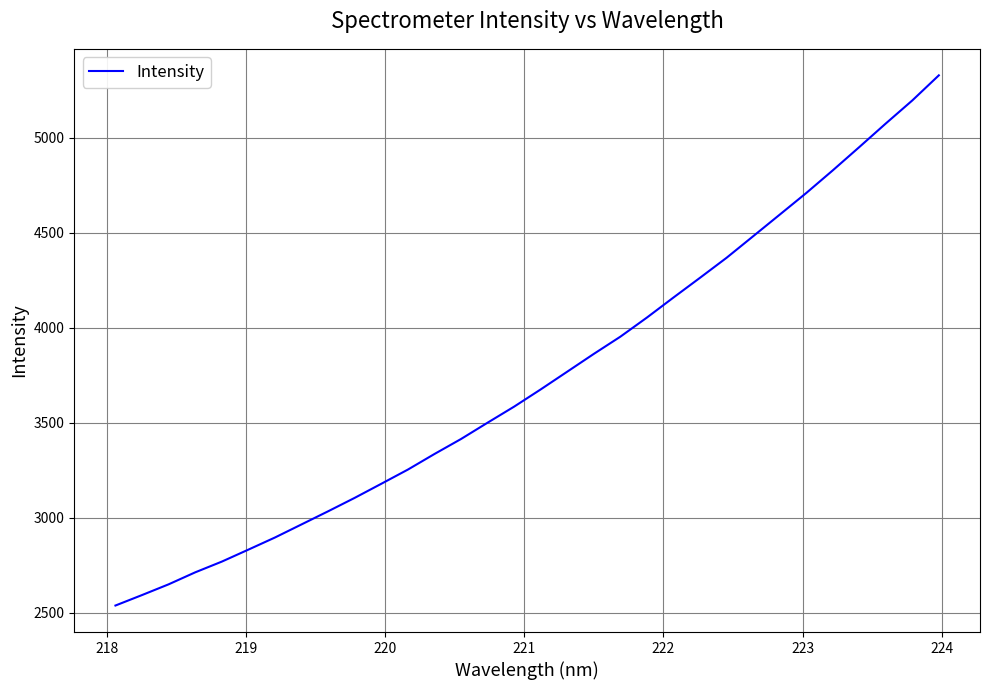

How many lines are shown in the chart?

1